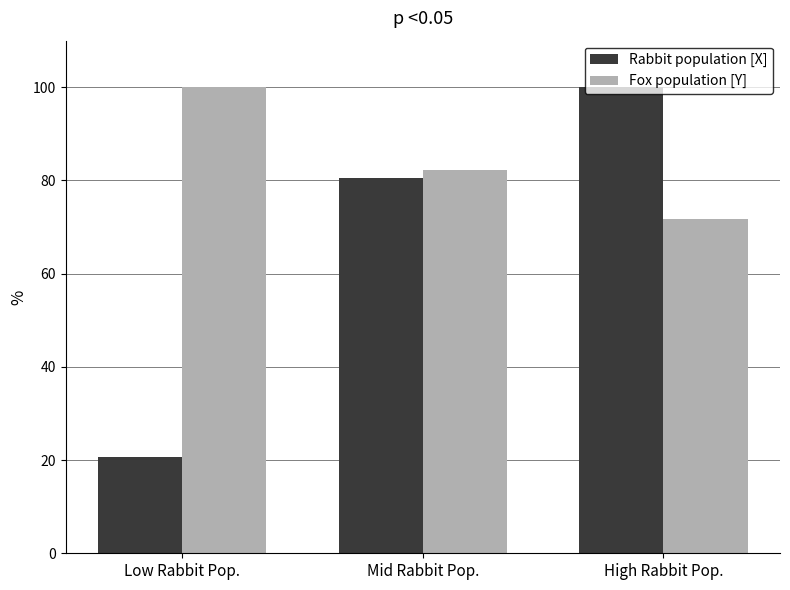

Rank the series at High Rabbit Pop. from lowest to highest value.

Fox population [Y], Rabbit population [X]